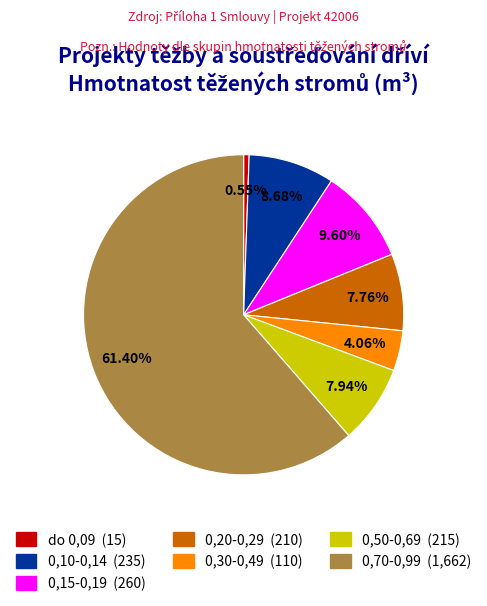

Is 0,50-0,69 the majority of the pie?

No